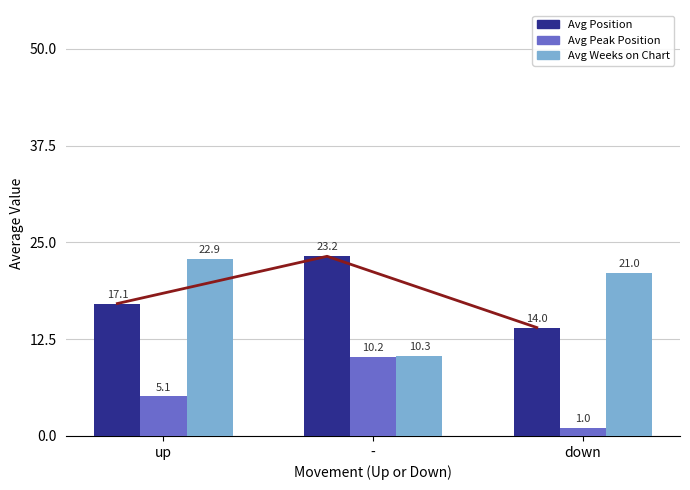

What is the greatest value displayed?

23.2